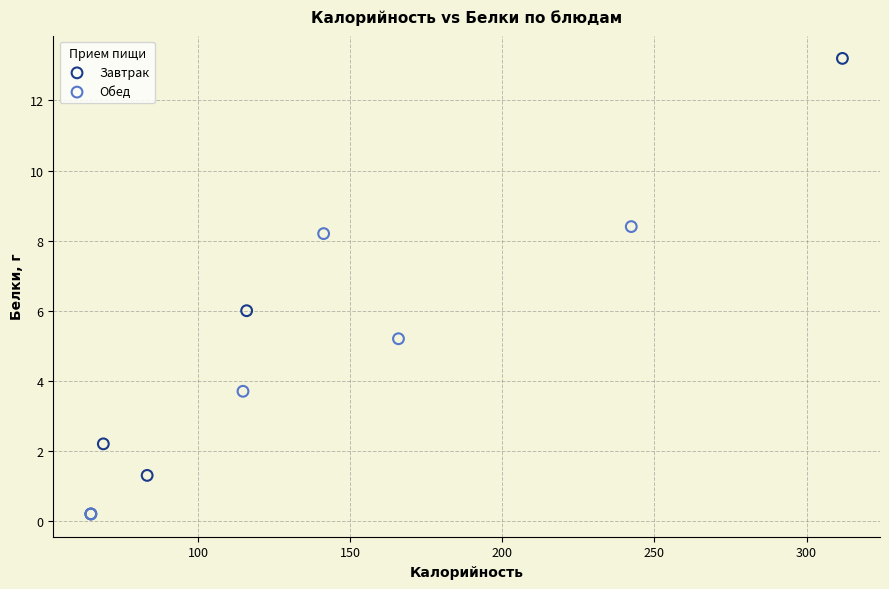

Which series has the largest Y range (max minus min)?

Завтрак